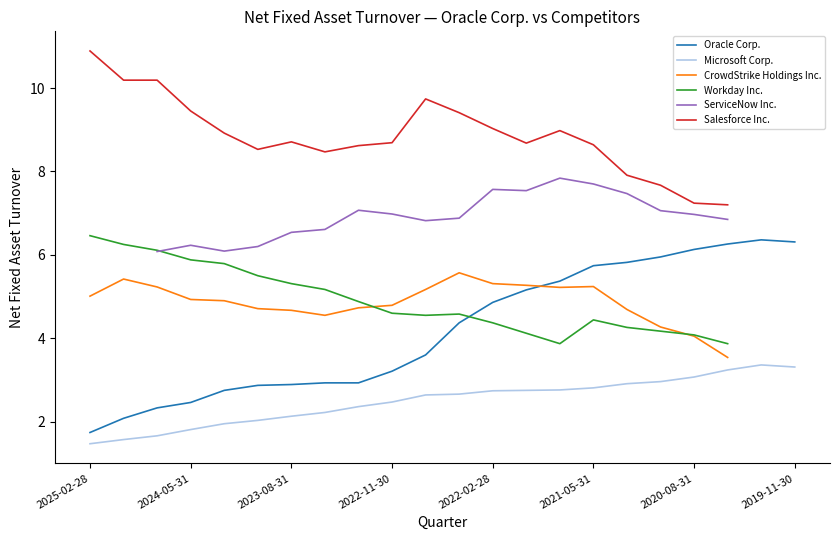

What is the average value of the Salesforce Inc. series?

8.9